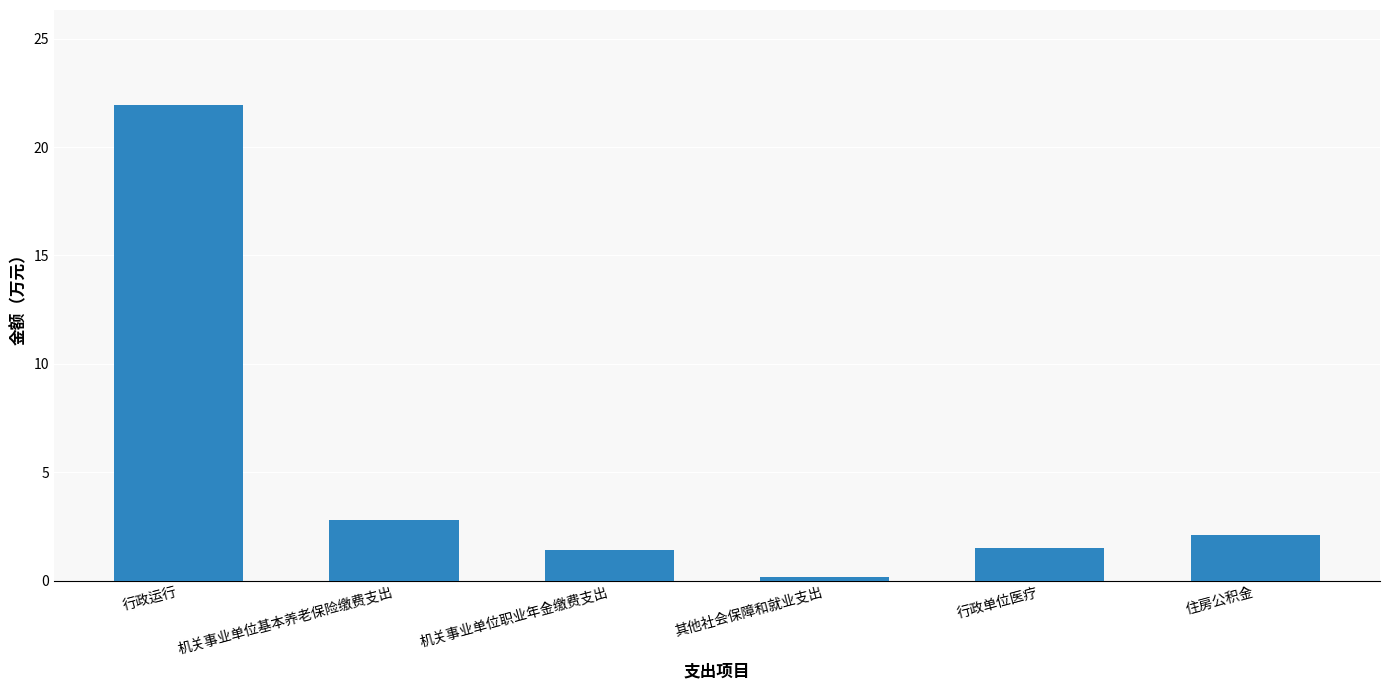

Which category has the highest value across all series?

行政运行